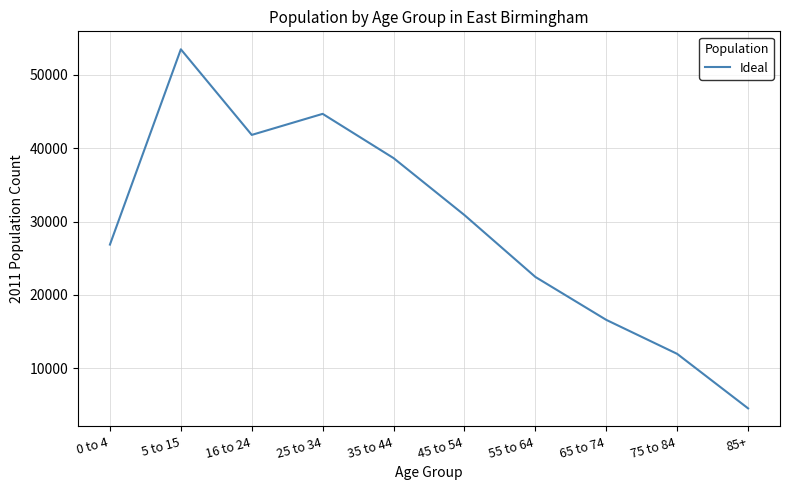

At which category does the data reach its first local peak?

5 to 15